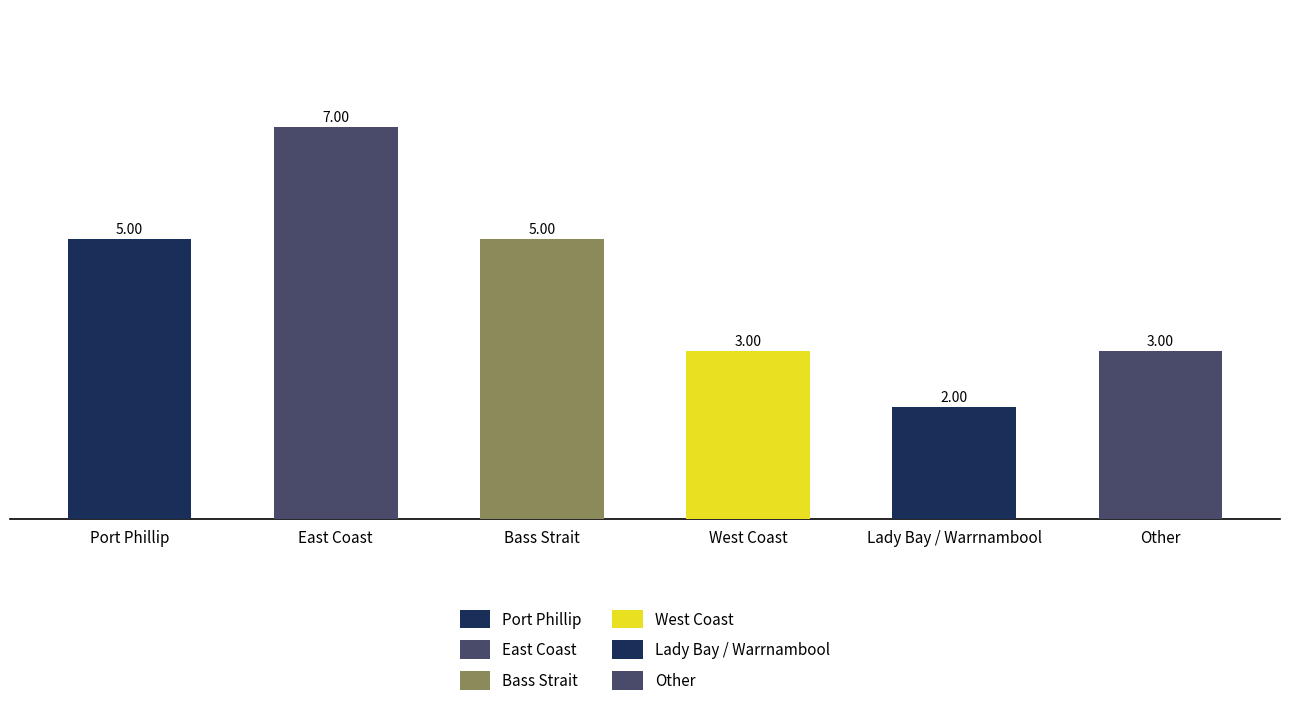

Reading left to right, list all the values displayed in this chart.

5	7	5	3	2	3